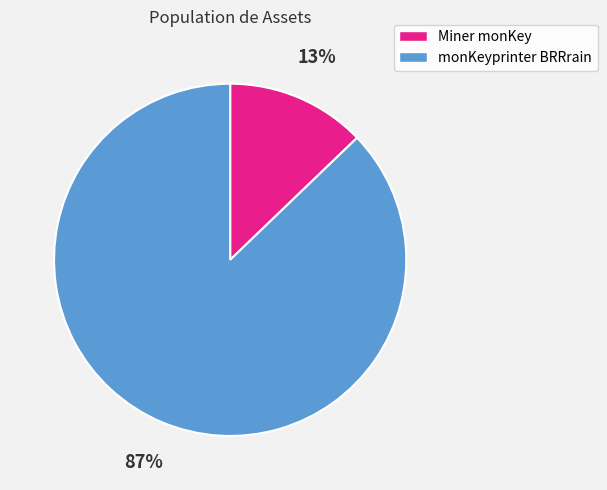

To the nearest percent, what percentage of the pie is Miner monKey?

13%